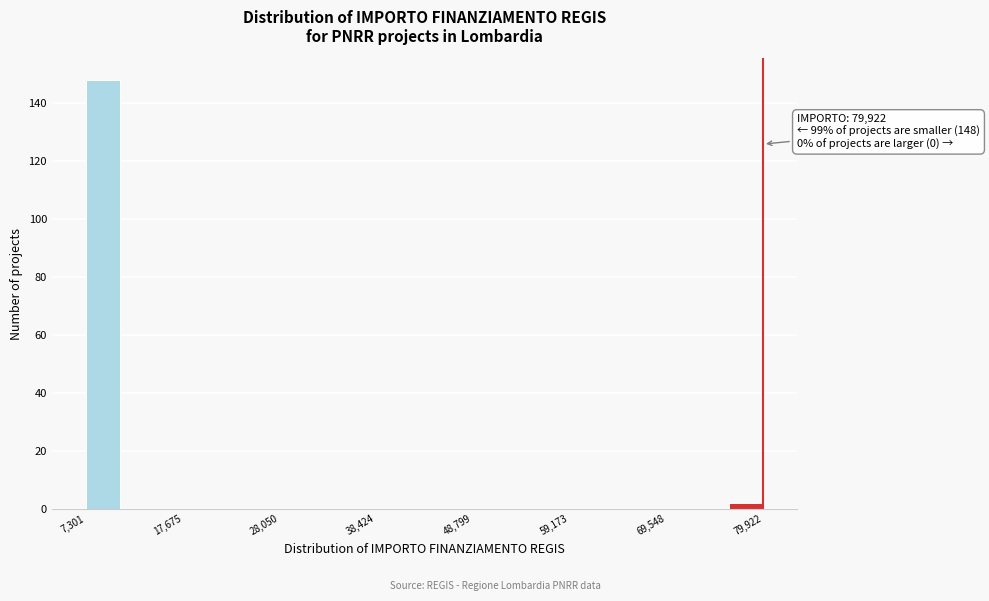

Around what value on the x-axis is the tallest bar? Give the approximate position of its centre, as read against the axis.

10000